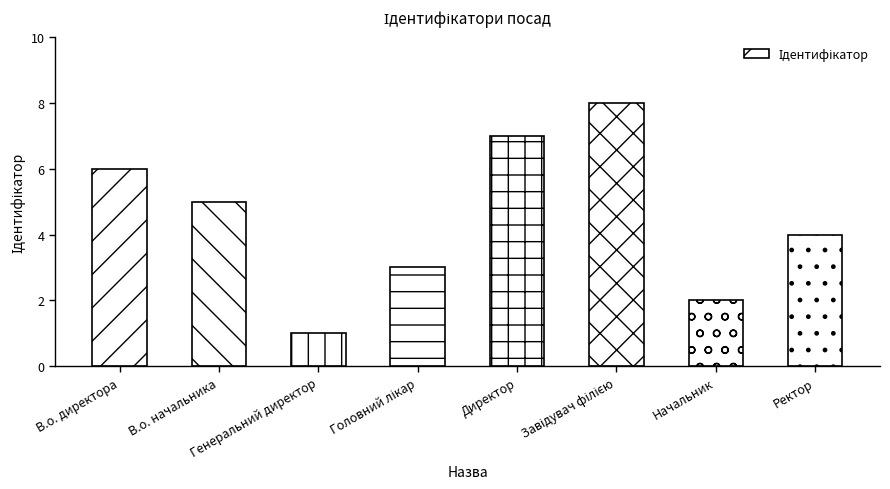

What is the maximum value shown in the chart?

8